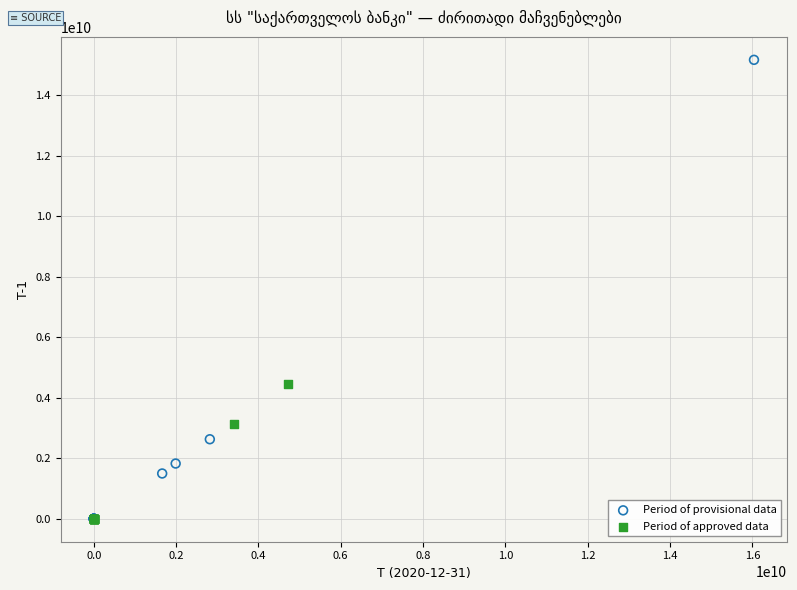

Which series contains the highest Y value?

Period of provisional data